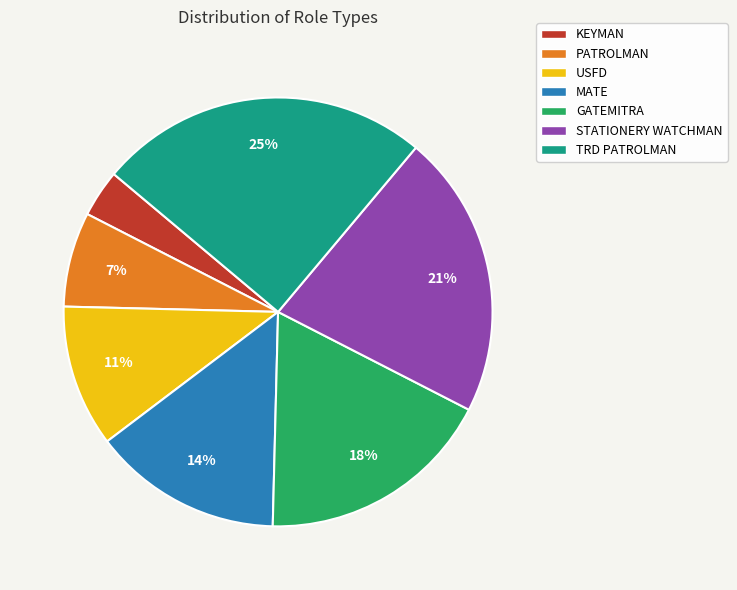

Is there any slice that represents more than half of the pie?

No